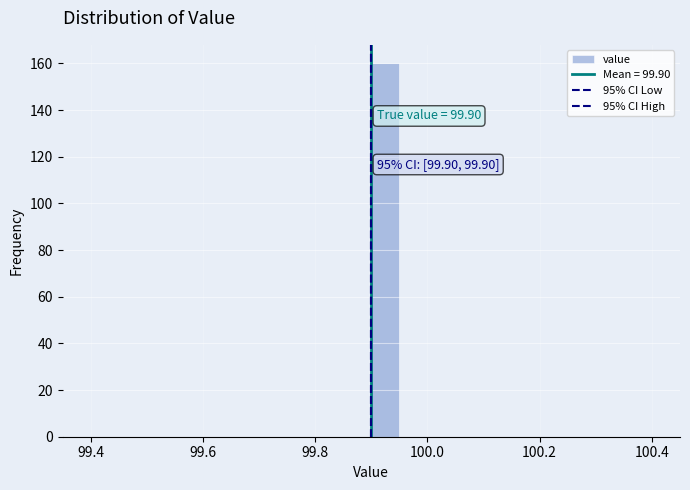

Around what value on the x-axis is the tallest bar? Give the approximate position of its centre, as read against the axis.

99.92